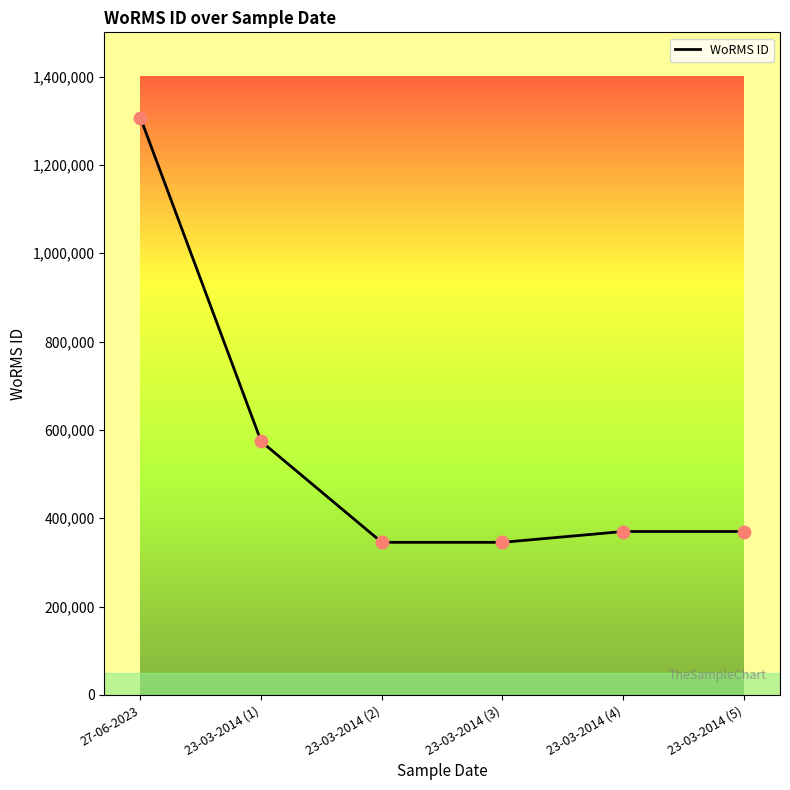

What is the change in value from 27-06-2023 to 23-03-2014 (1)?

-732273